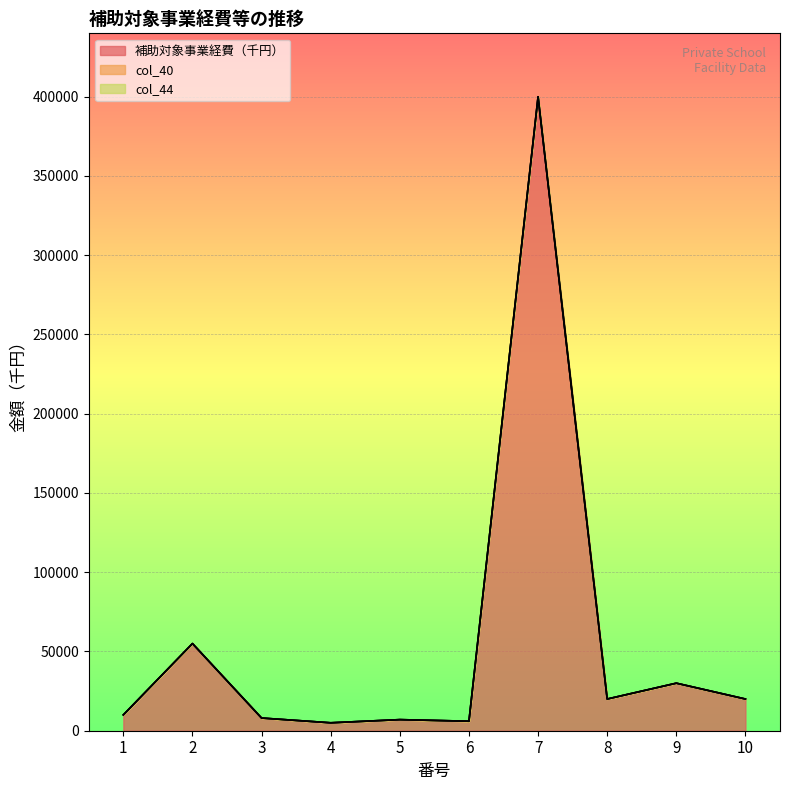

True or false: 補助対象事業経費（千円） and col_40 cross at least once.

False